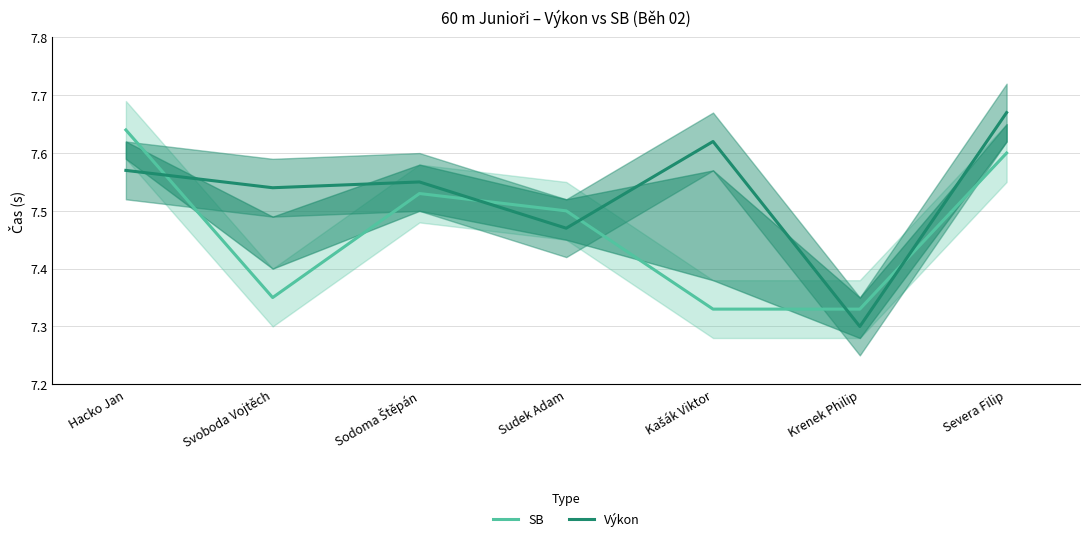

At which category is the sum across all series the highest?

Severa Filip